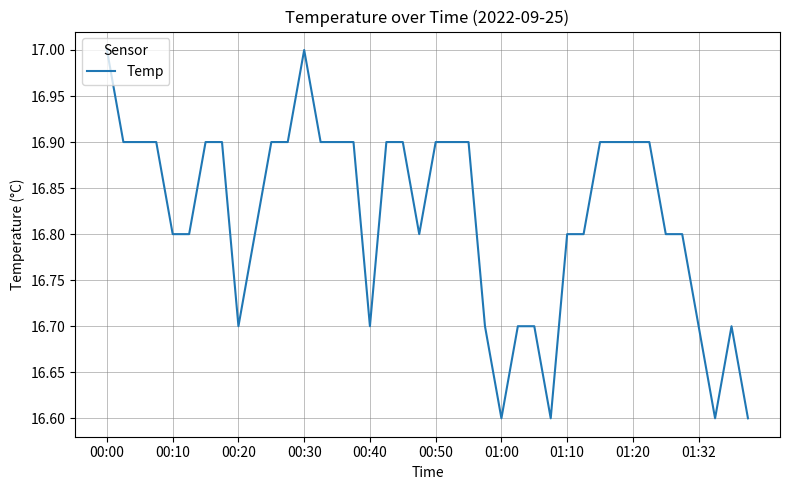

What is the difference between the maximum and minimum values?

0.4